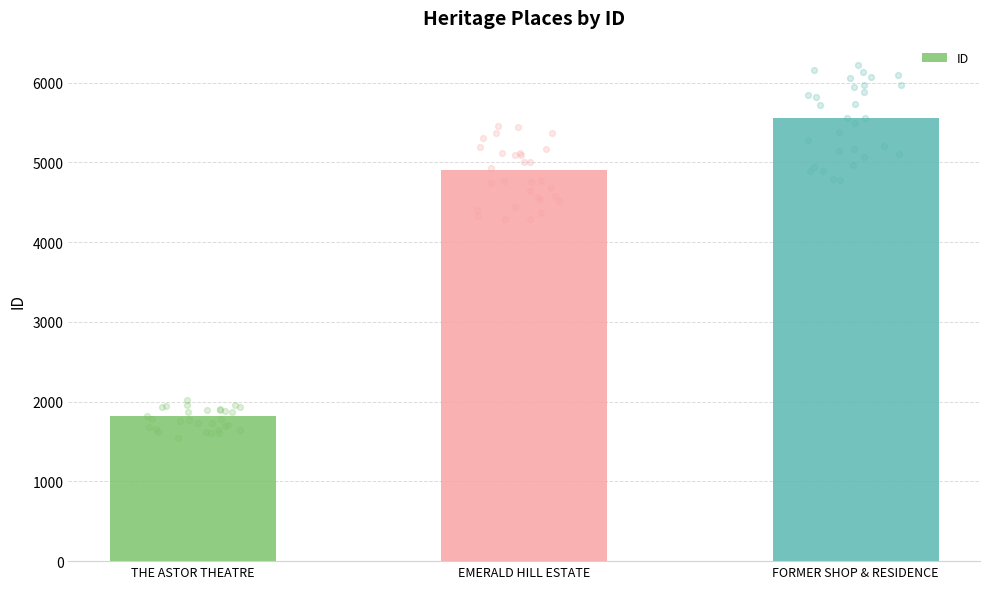

Between EMERALD HILL ESTATE and FORMER SHOP & RESIDENCE, which is larger?

FORMER SHOP & RESIDENCE